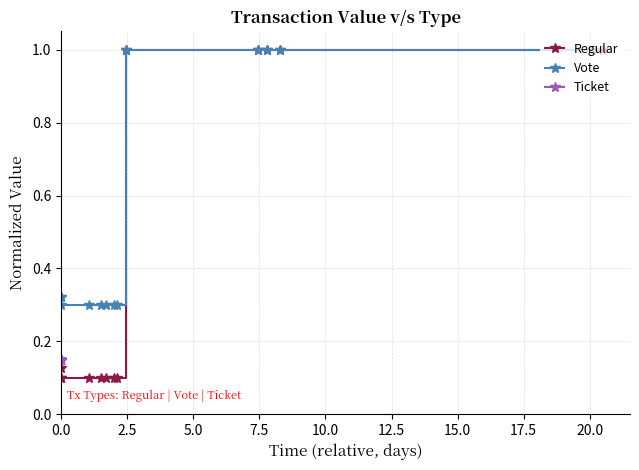

True or false: Vote has a value of 0.5 at 10.

False